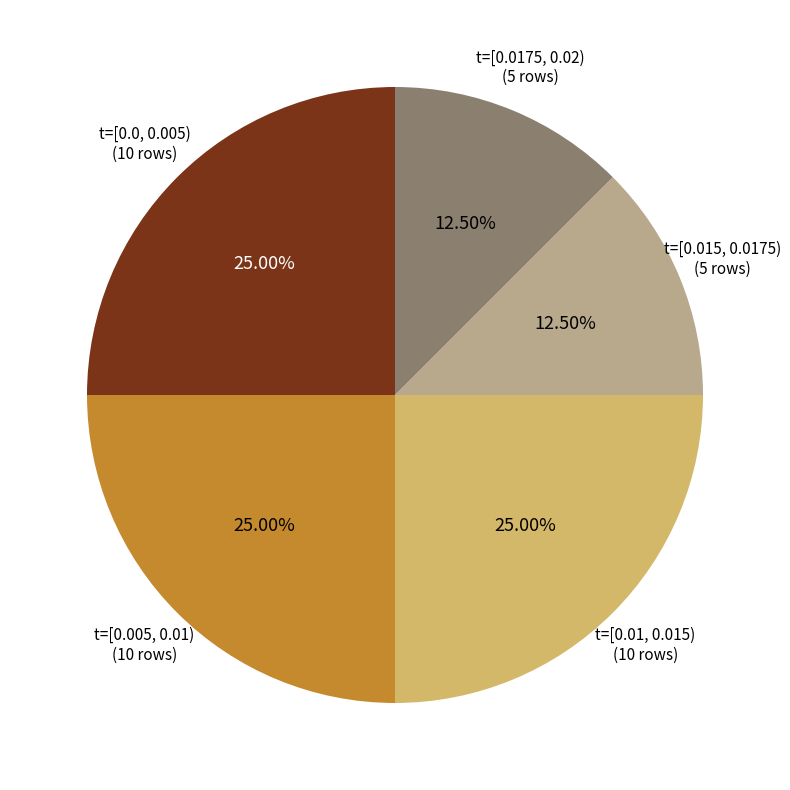

Does any single category account for the majority?

No